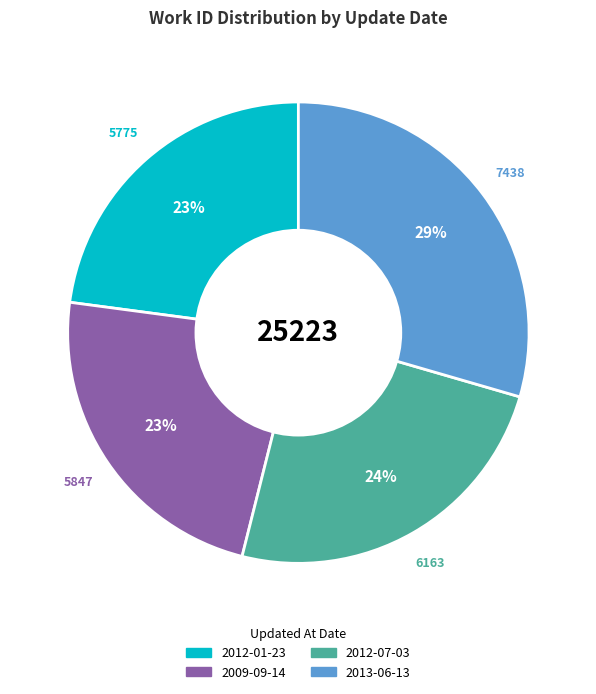

To the nearest percent, what is the combined percentage of 2013-06-13 and 2012-07-03?

54%